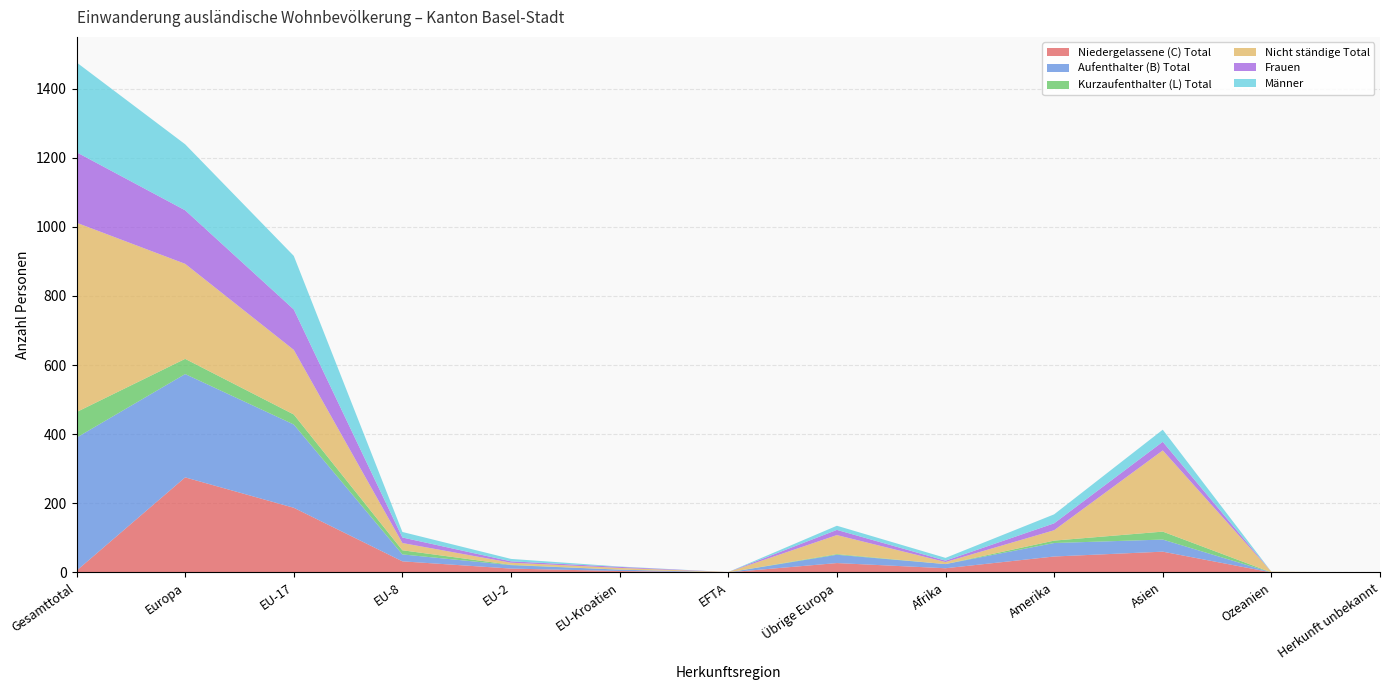

Reading left to right, list all the values displayed in this chart.

Niedergelassene (C) Total: 5	275	187	32	11	4	0	27	12	46	60	0	0
Aufenthalter (B) Total: 385	299	241	20	10	4	0	24	12	39	35	0	0
Kurzaufenthalter (L) Total: 74	44	29	12	1	0	0	2	0	7	23	0	0
Nicht ständige Total: 548	275	187	21	6	5	1	55	6	30	235	2	0
Frauen: 204	155	117	16	4	3	0	15	4	20	25	0	0
Männer: 260	191	155	16	7	1	0	12	8	26	35	0	0